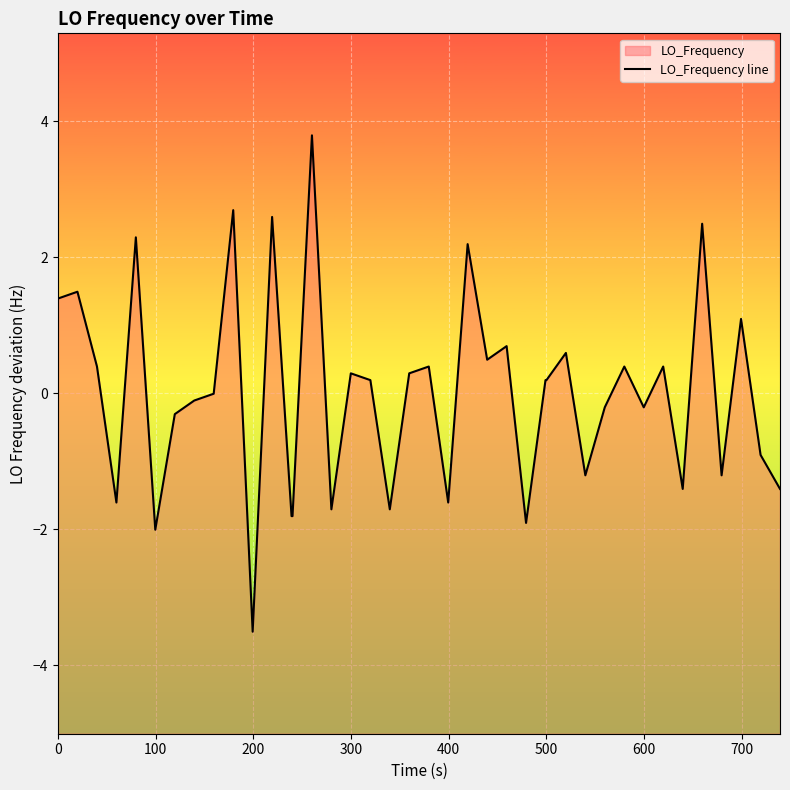

True or false: the data has more than 1 interior local peaks.

True